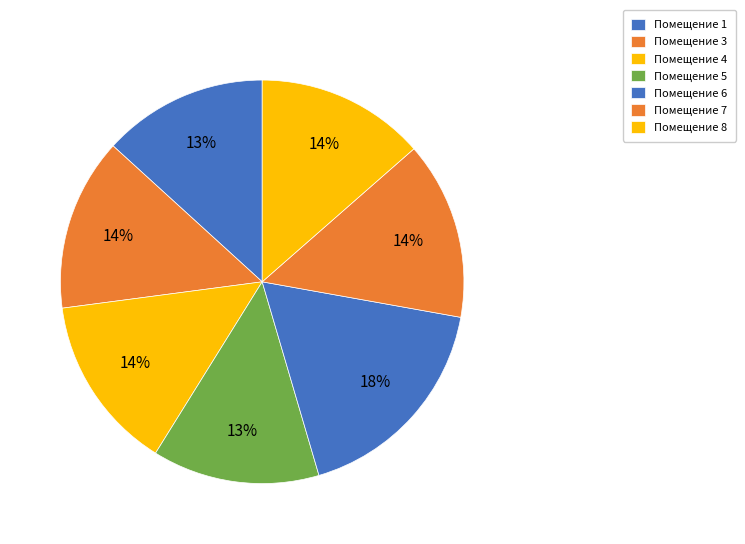

How many segments does this pie chart have?

7